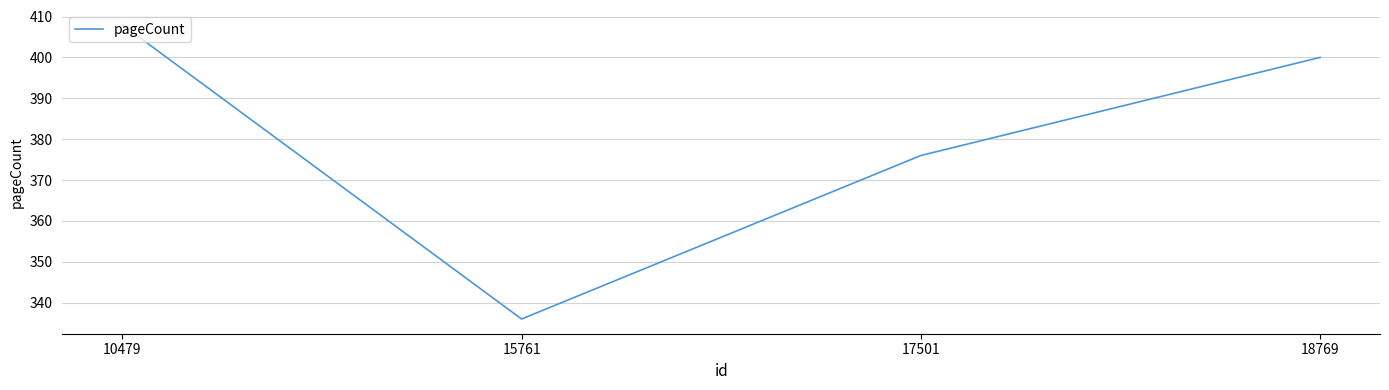

Where is the first local minimum?

15761